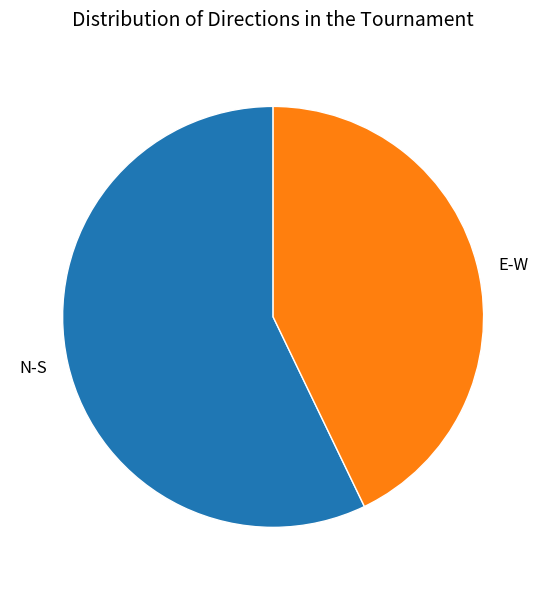

Approximately how many times larger is the value at N-S compared to E-W?

1.3